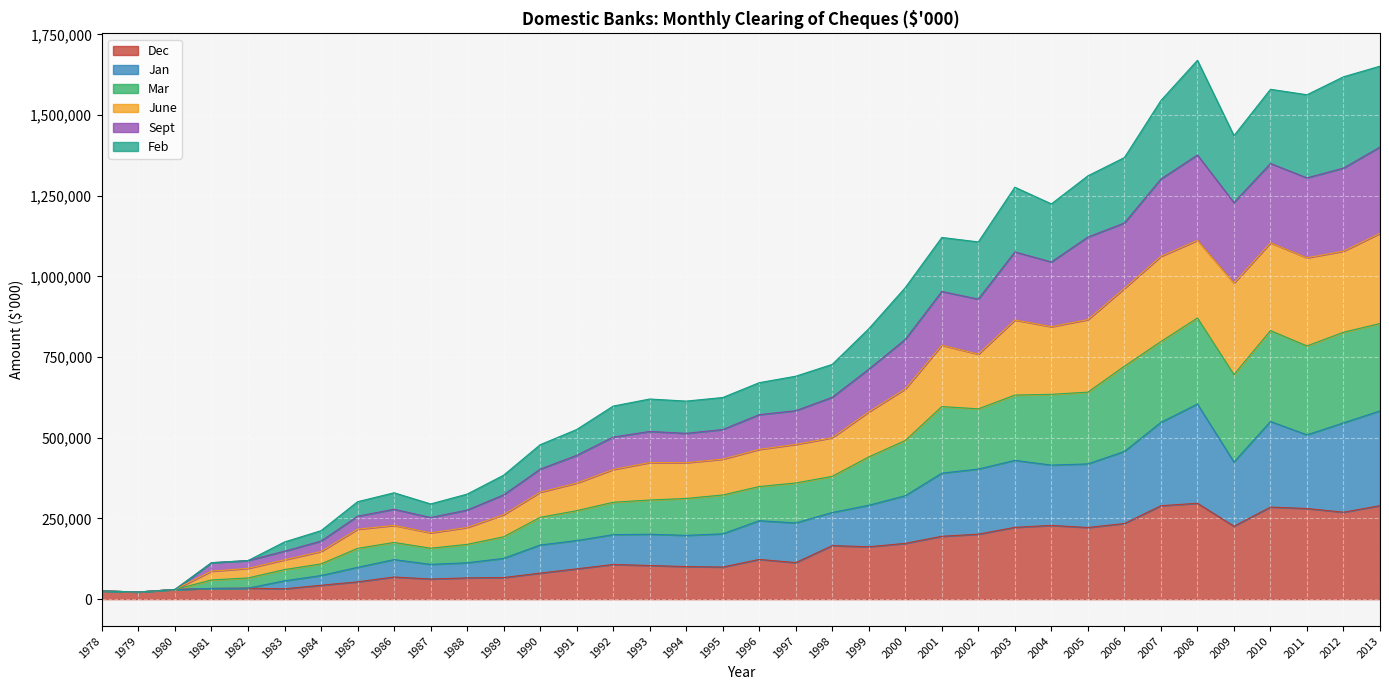

The value of Dec at 1999 is 249063. True or false?

False